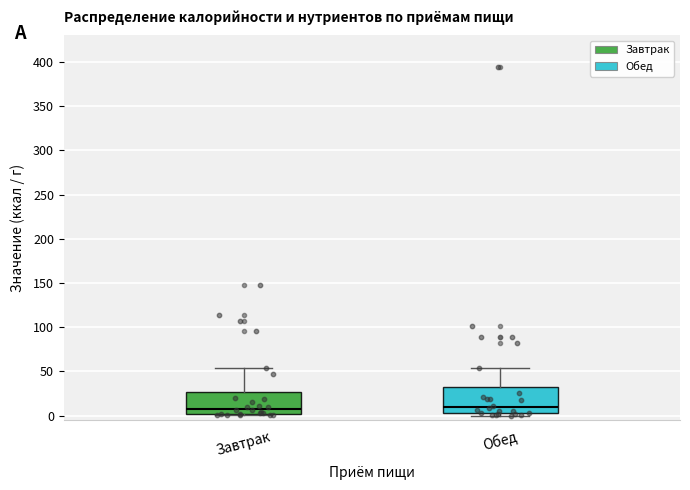

Reading left to right, transcribe this box plot: for each box, give where its median line is, the range the box spans, and where its two whiskers end, as read against the y-axis. The values are not printed on the chart, so give them approximately, as read against the axis.

Завтрак: median 10, box 0 to 25, whiskers 0 to 55
Обед: median 10, box 5 to 30, whiskers 0 to 55